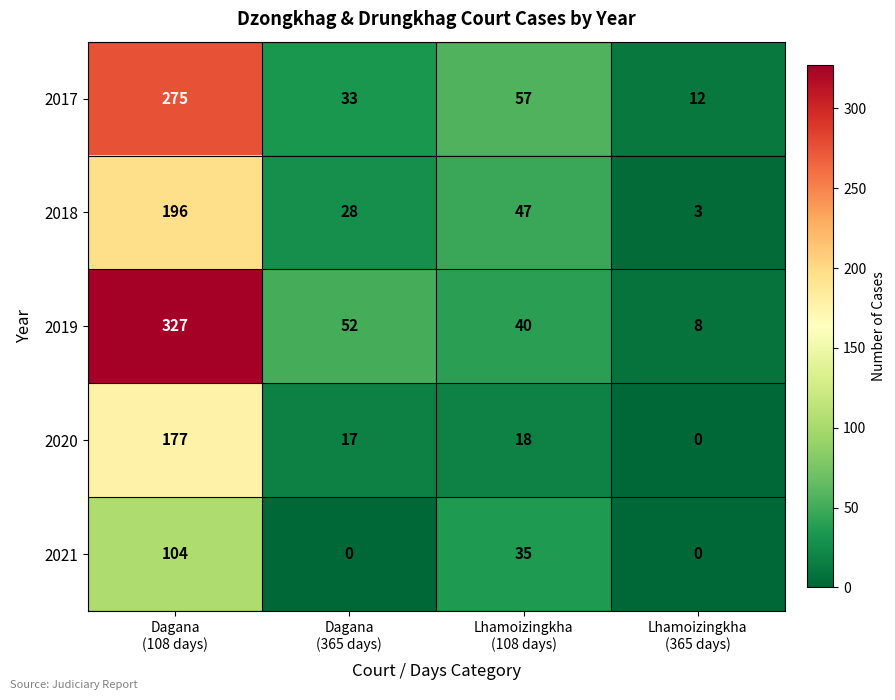

What is the greatest value displayed?

327